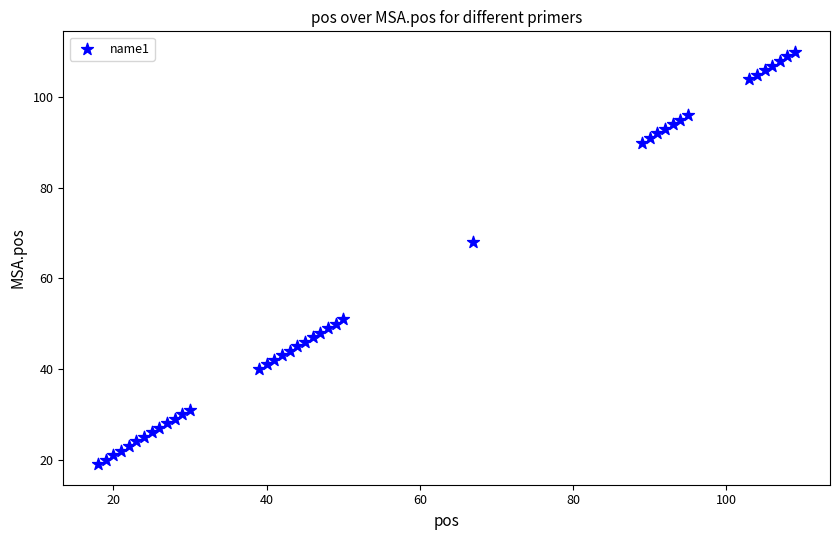

What Y value in the scatter plot is closest to 64?

68